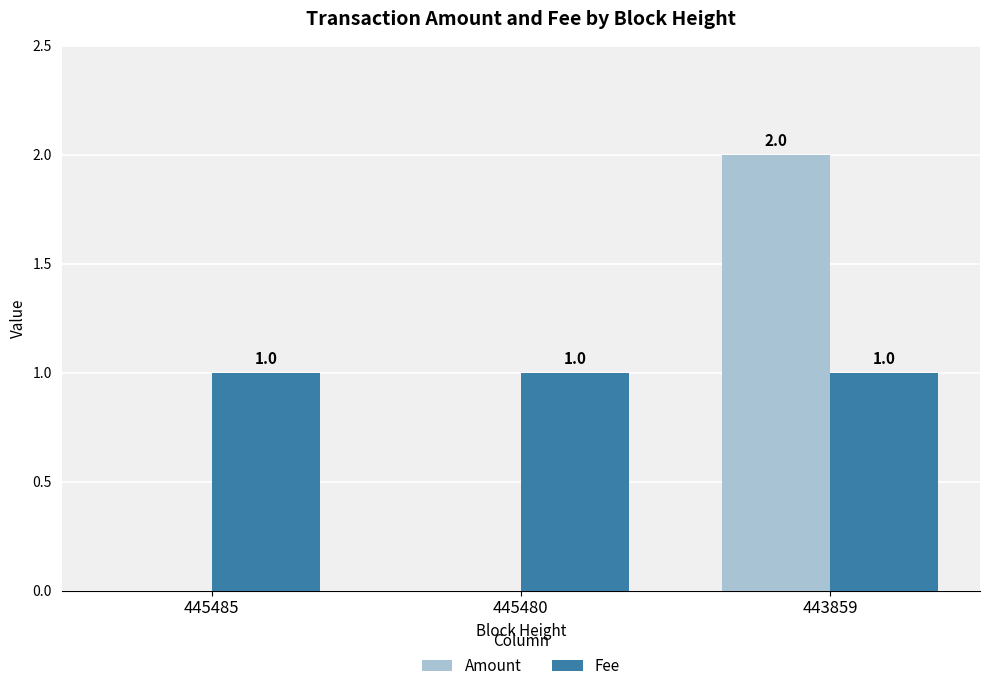

Which series changed the most between 445485 and 443859?

Amount